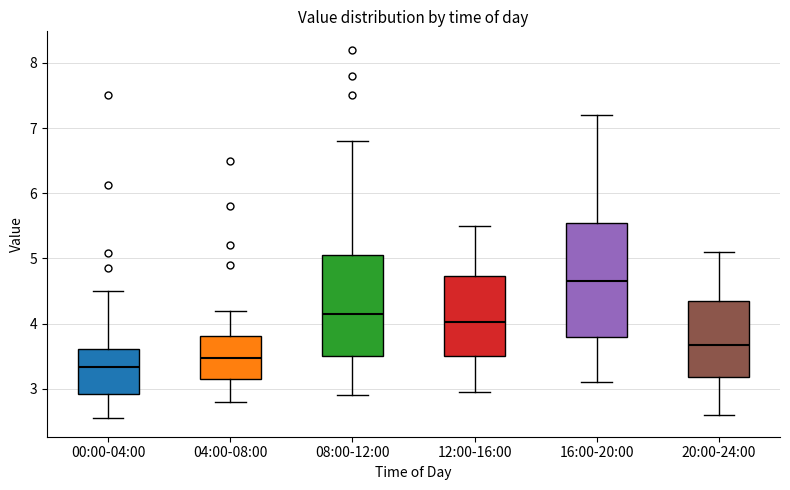

Which box has the lowest median line?

00:00-04:00